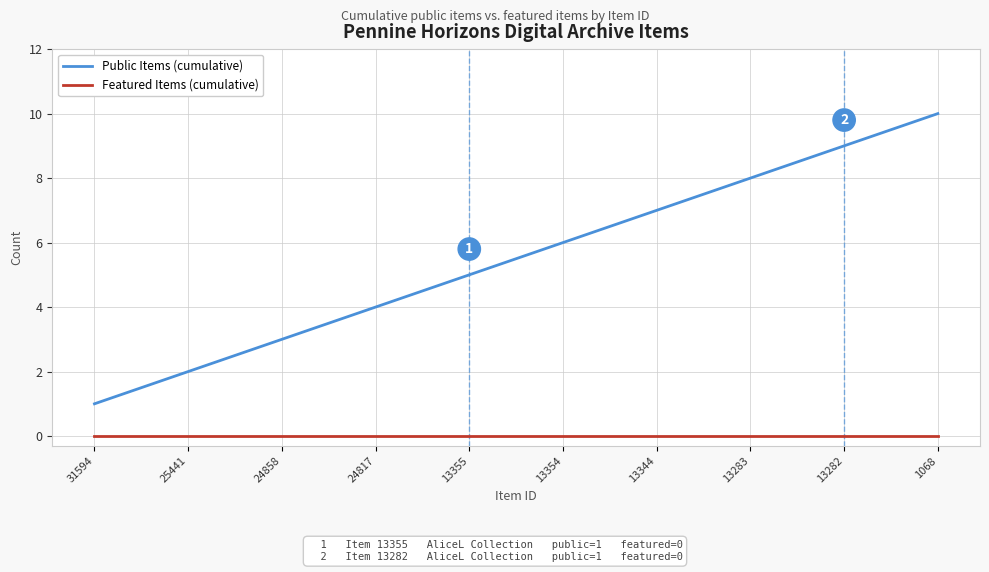

True or false: Featured Items (cumulative) and Public Items (cumulative) intersect in this chart.

False